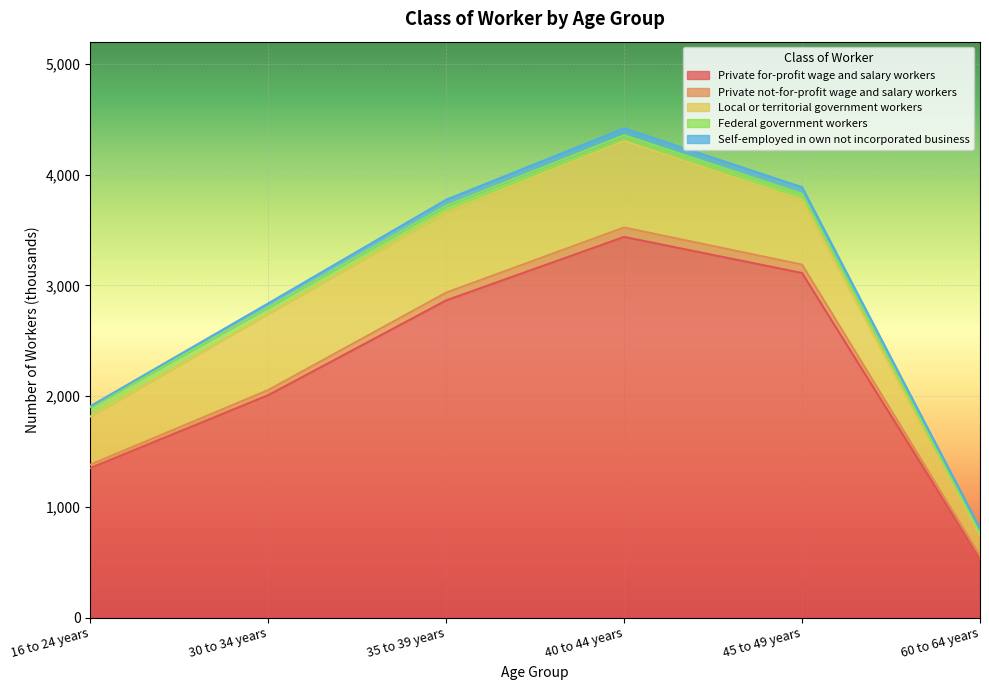

Which series has the largest total across all categories?

Private for-profit wage and salary workers